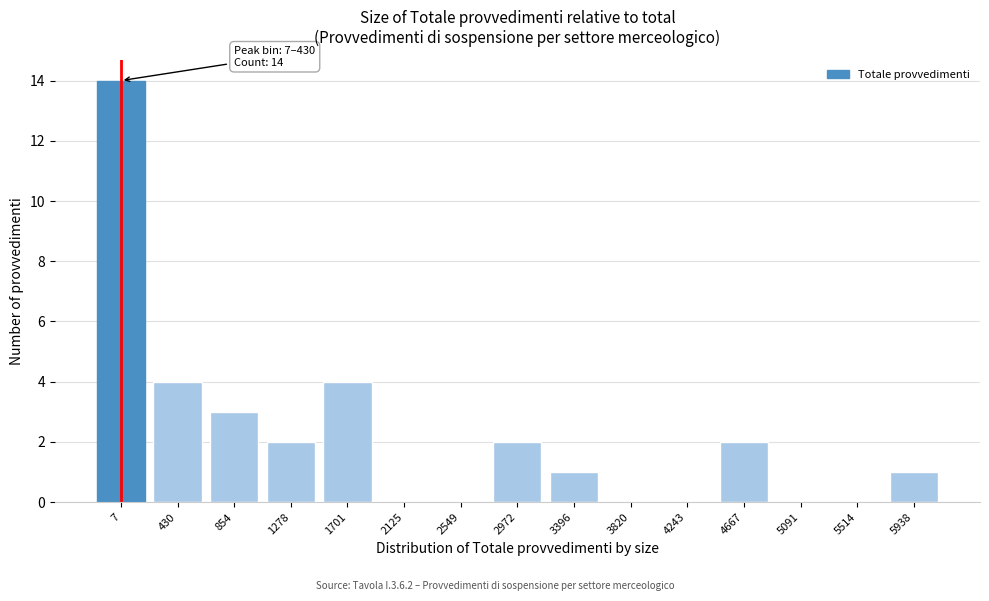

Reading left to right, list all the values displayed in this chart.

7=14	430=4	854=3	1278=2	1701=4	2125=0	2549=0	2972=2	3396=1	3820=0	4243=0	4667=2	5091=0	5514=0	5938=1